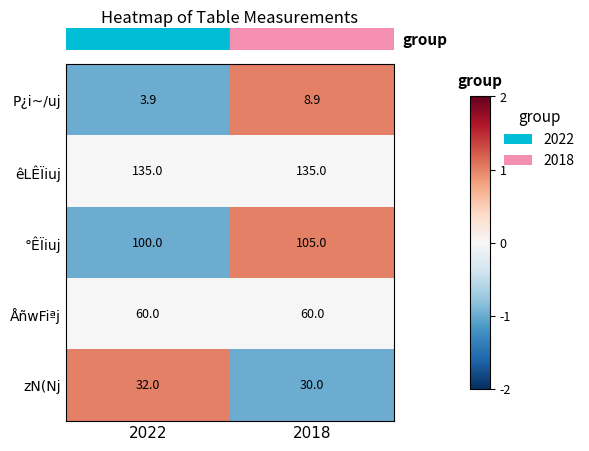

What is the difference between the highest and lowest values at 2018?

126.1